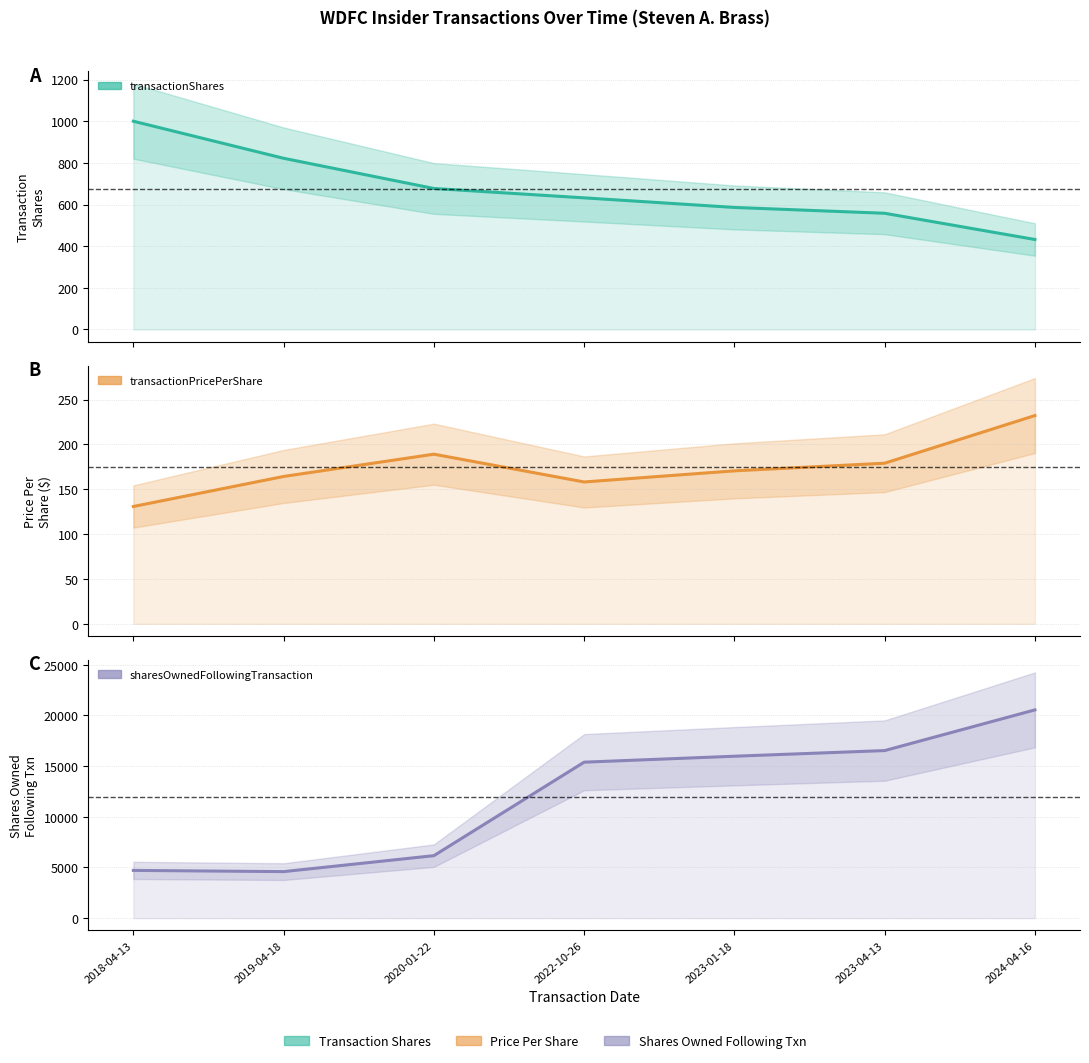

At how many categories does at least one series exceed 5790?

5